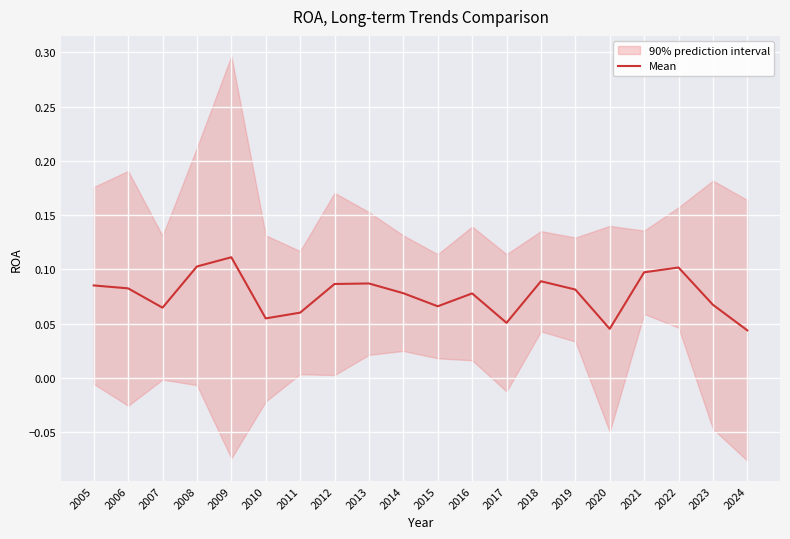

Is this an area chart (filled region under the line)?

No